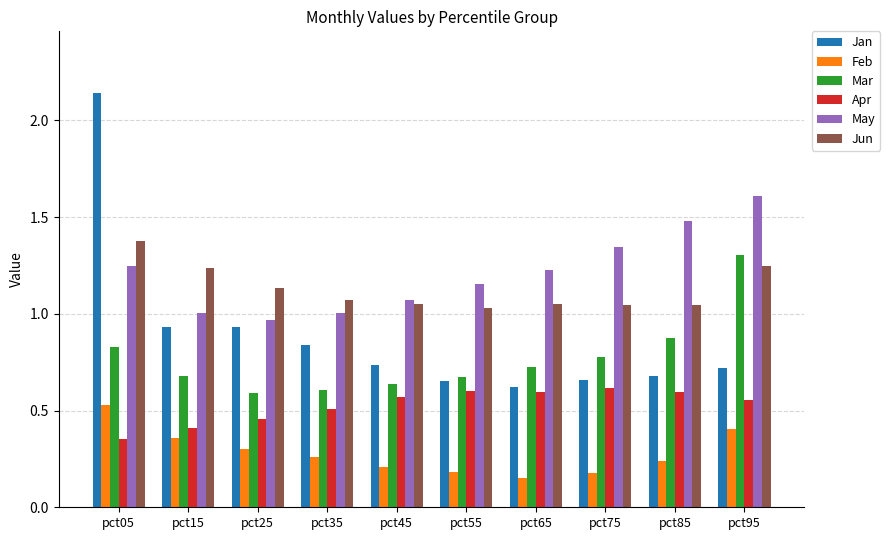

At pct85, list the series in order from smallest to largest.

Feb, Apr, Jan, Mar, Jun, May